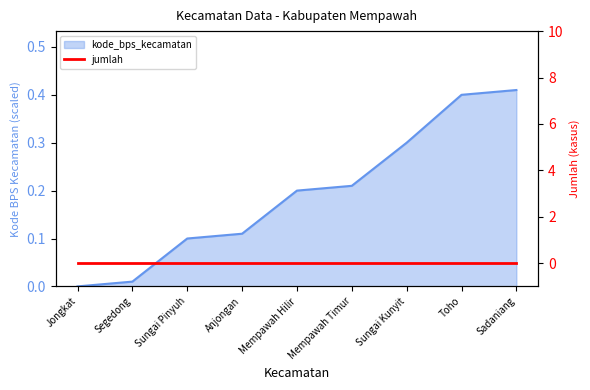

What is the value of the 6th point from the left?

0.2